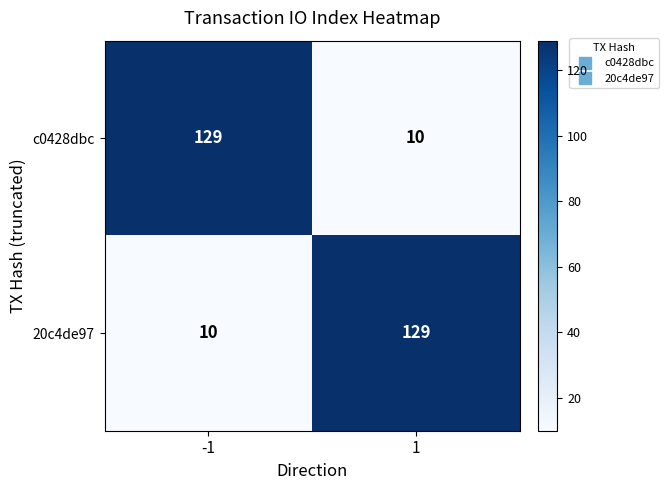

What is the difference between the highest and lowest values at 1?

119